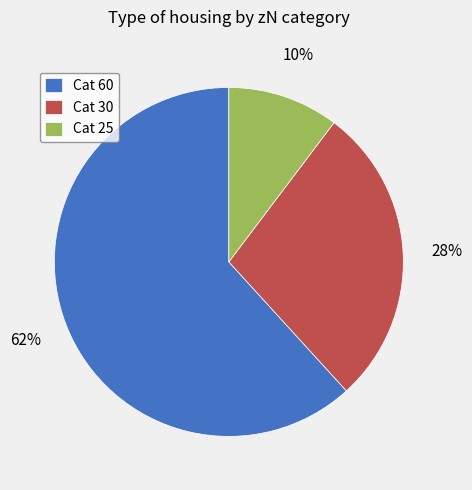

Which category accounts for the majority?

Cat 60